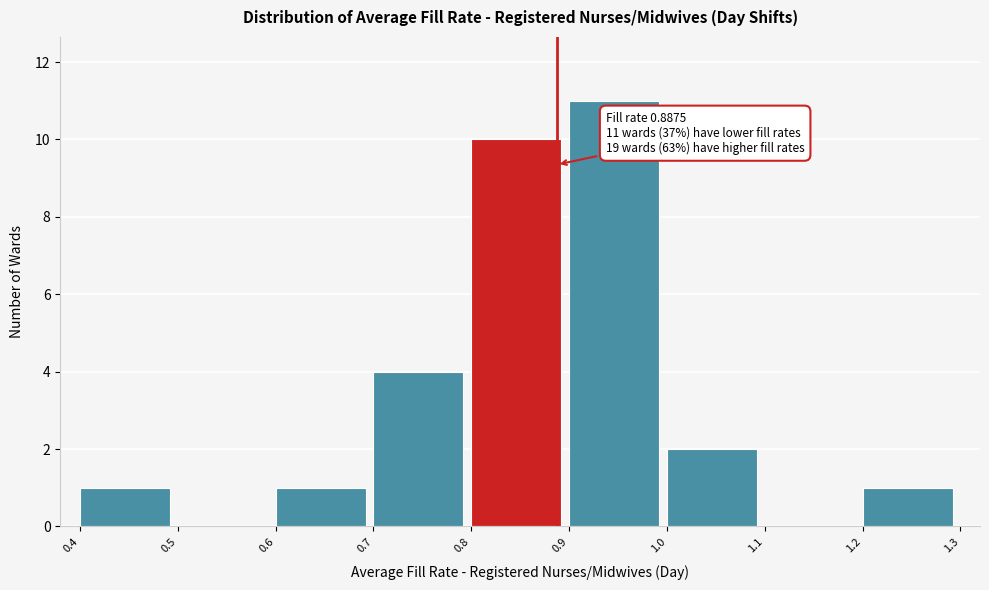

Over which range of the x-axis is the bar tallest?

0.9 to 1.0